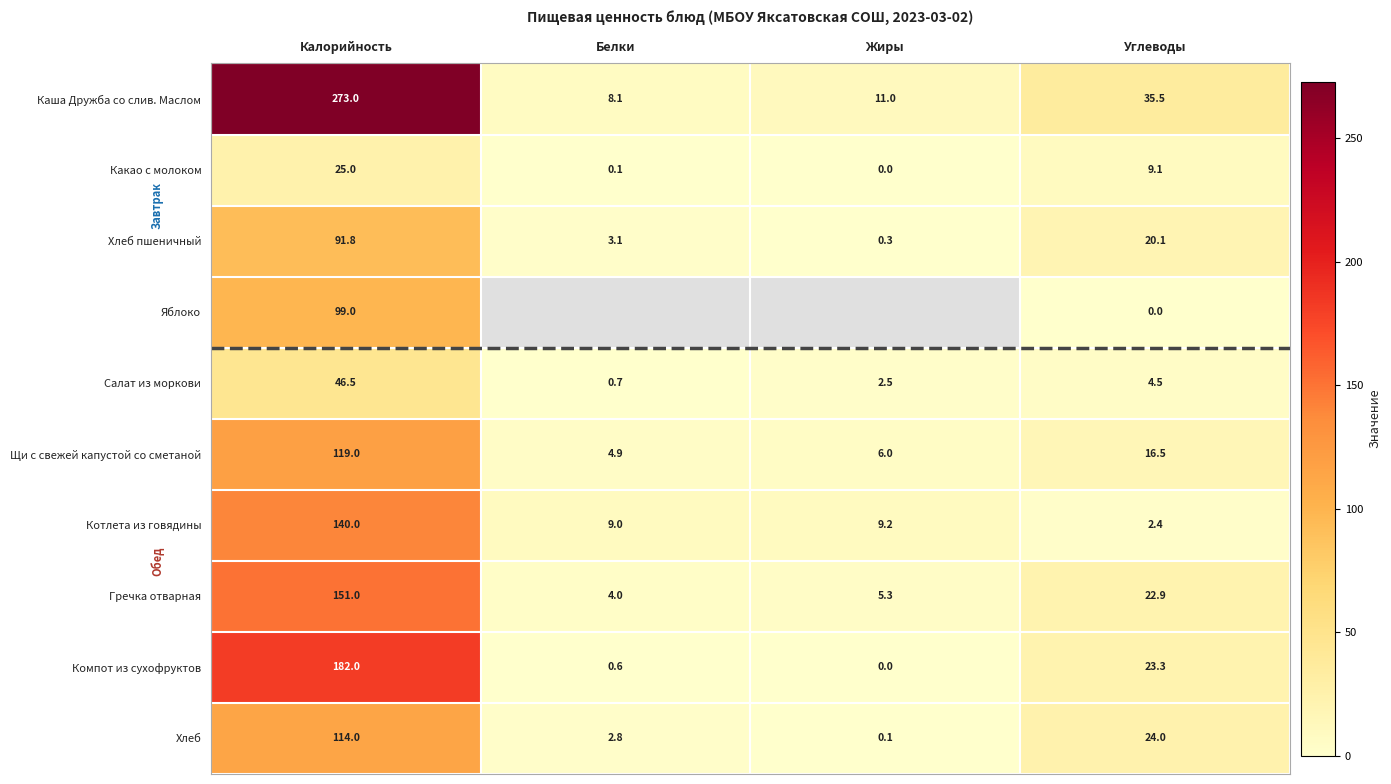

Rank the categories by Какао с молоком value from lowest to highest.

Жиры, Белки, Углеводы, Калорийность